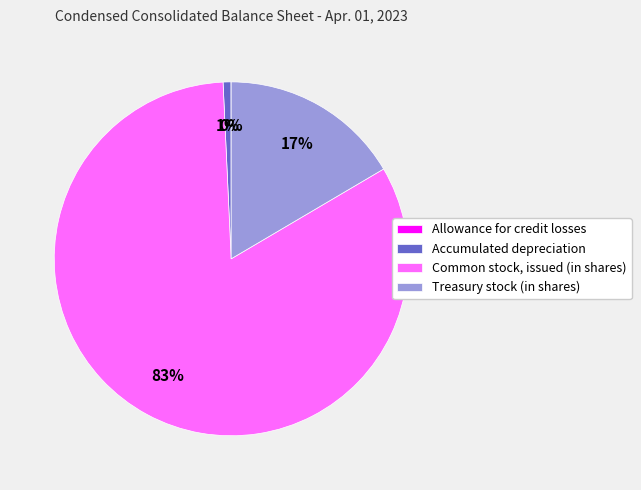

The Treasury stock (in shares) slice represents 17% of the pie. True or false?

True